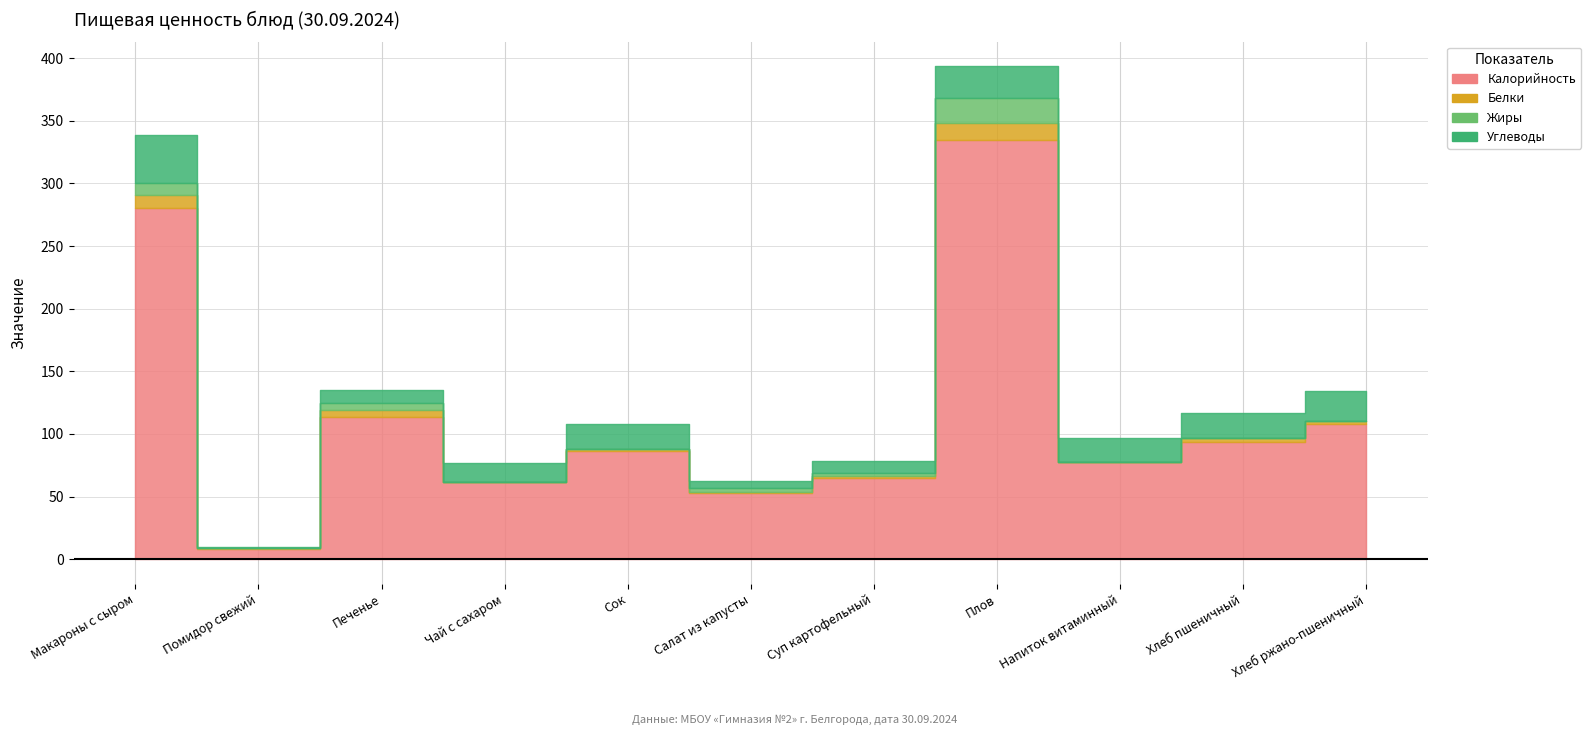

How many categories are shown in the chart?

11